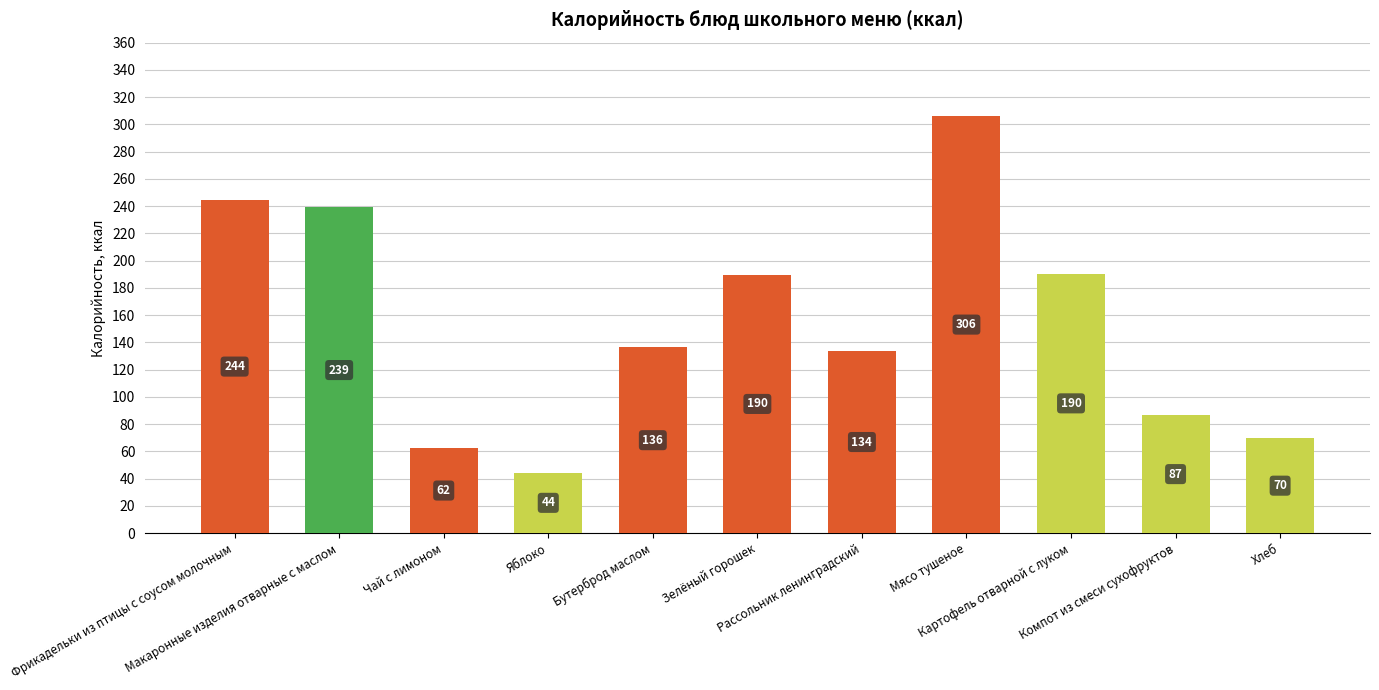

What position from the left is Компот из смеси сухофруктов?

10